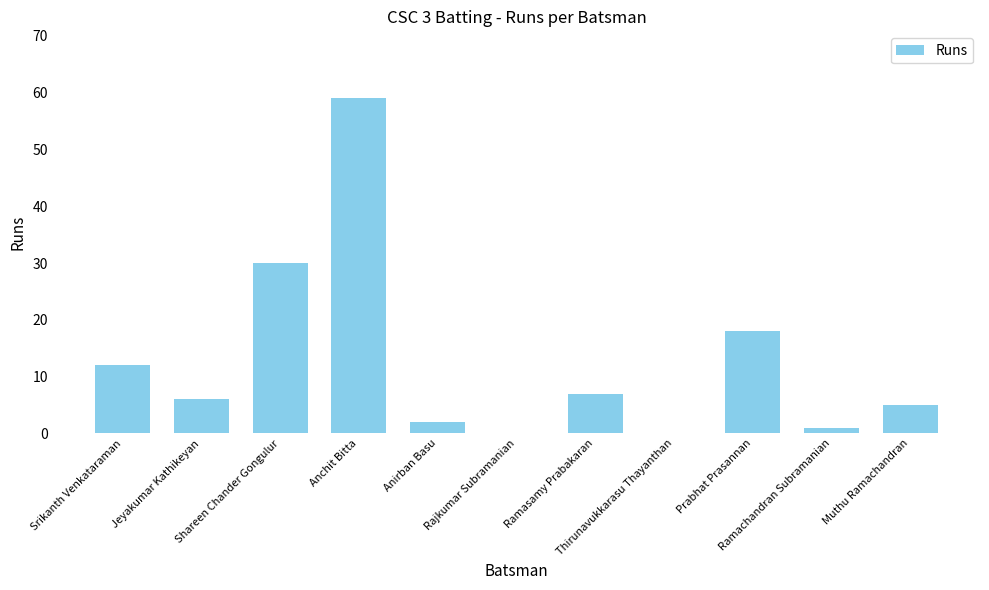

At which label is the value closest to 29?

Shareen Chander Gongulur